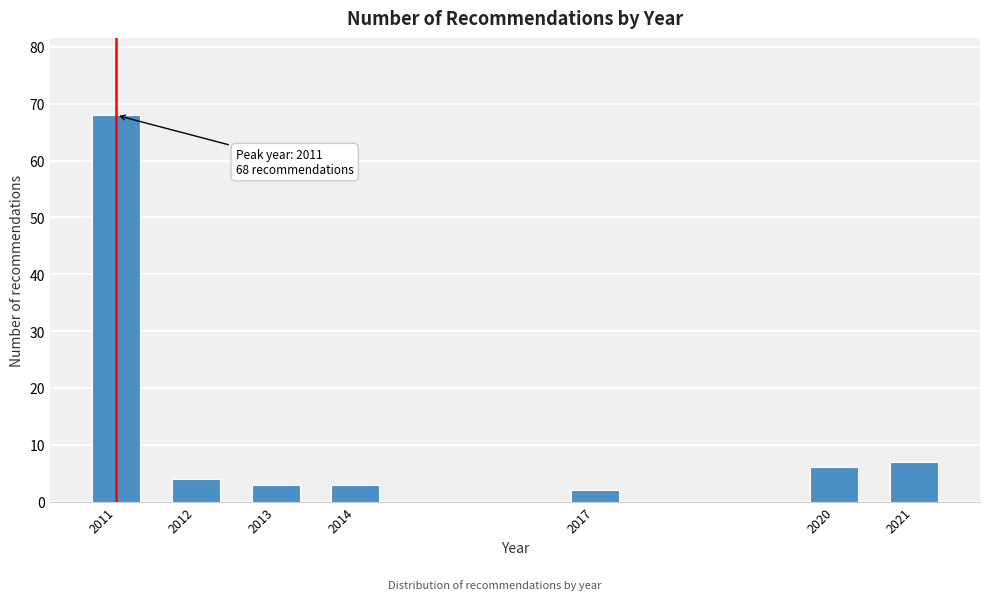

Reading right to left, extract all data points from this chart.

7	6	2	3	3	4	68